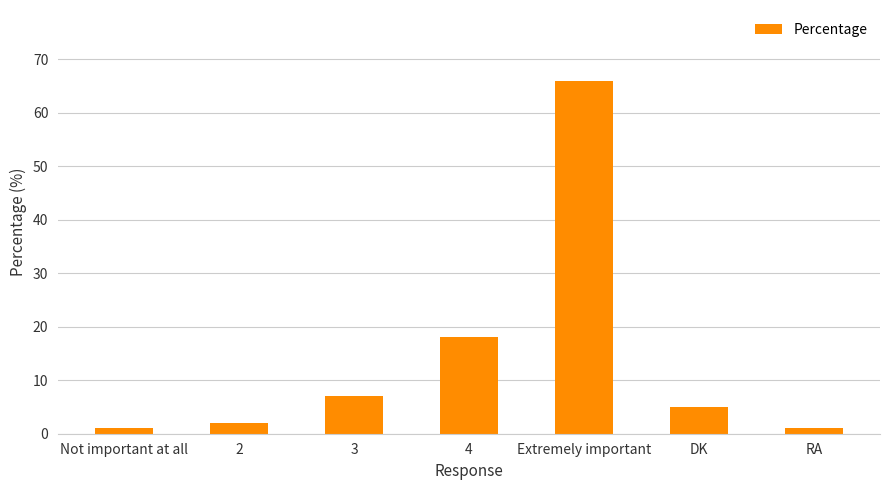

What is the greatest value displayed?

66